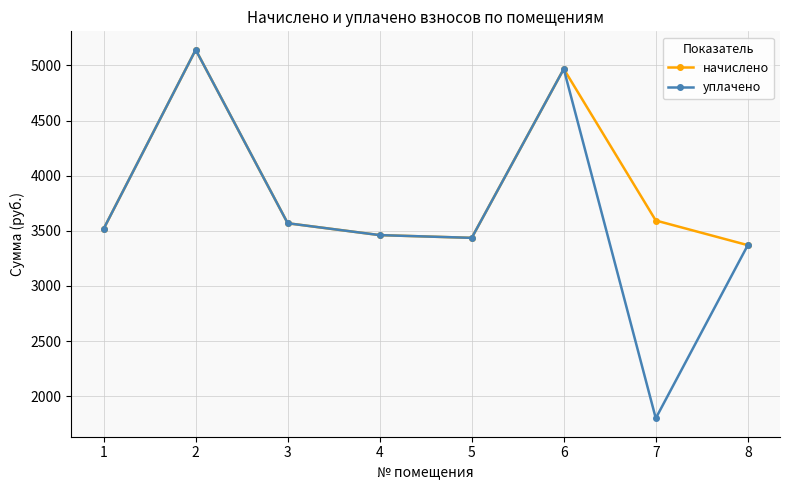

List the series in order of their overall mean, highest first.

начислено, уплачено